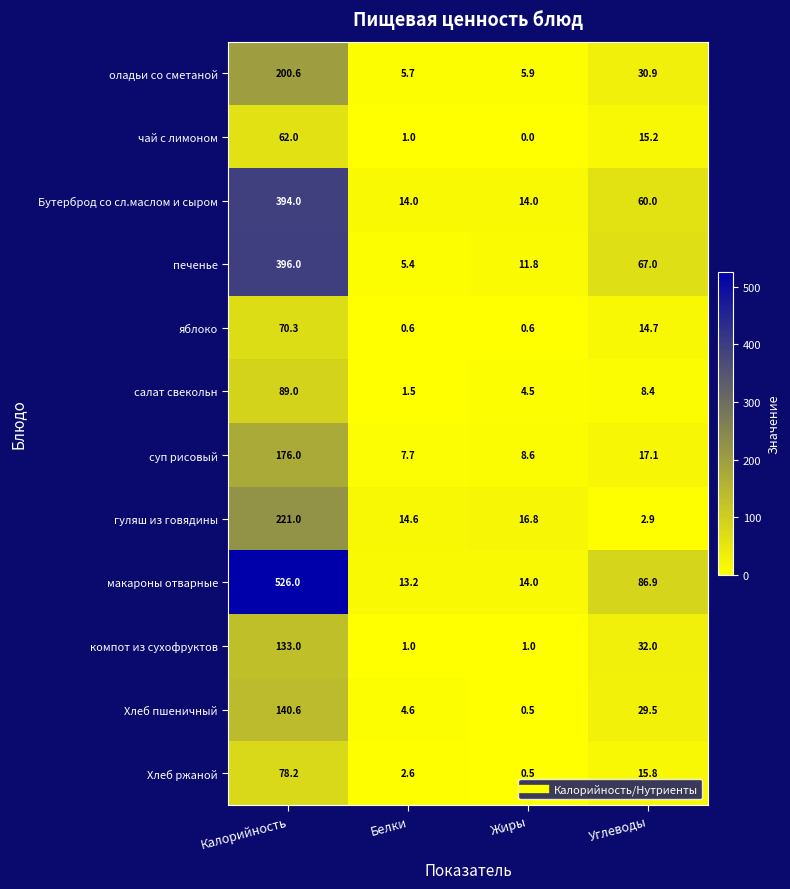

What is the total value across all series at Белки?

71.9